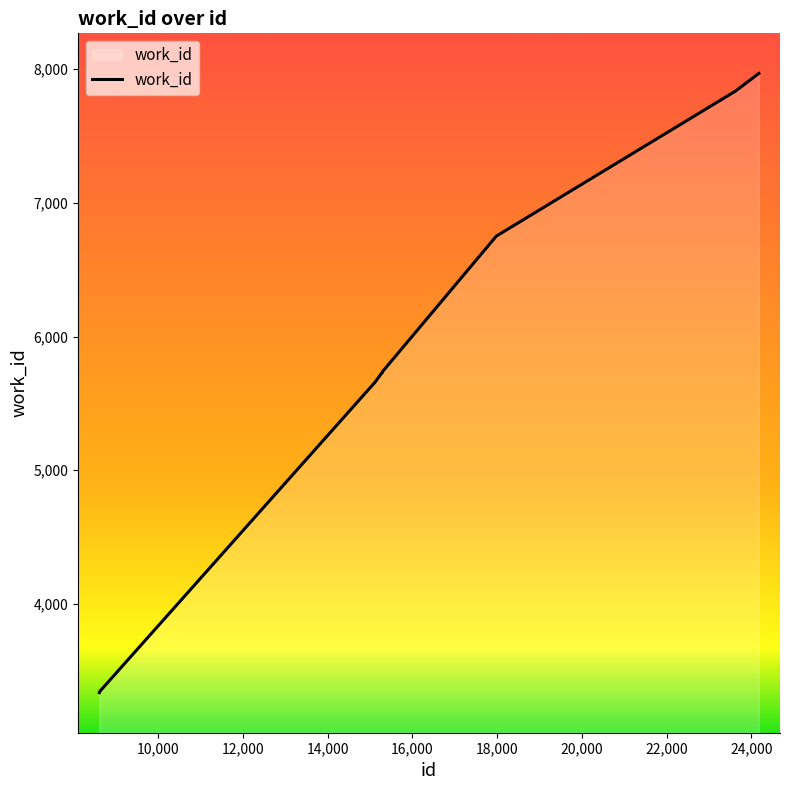

What is the minimum value shown in the chart?

3336